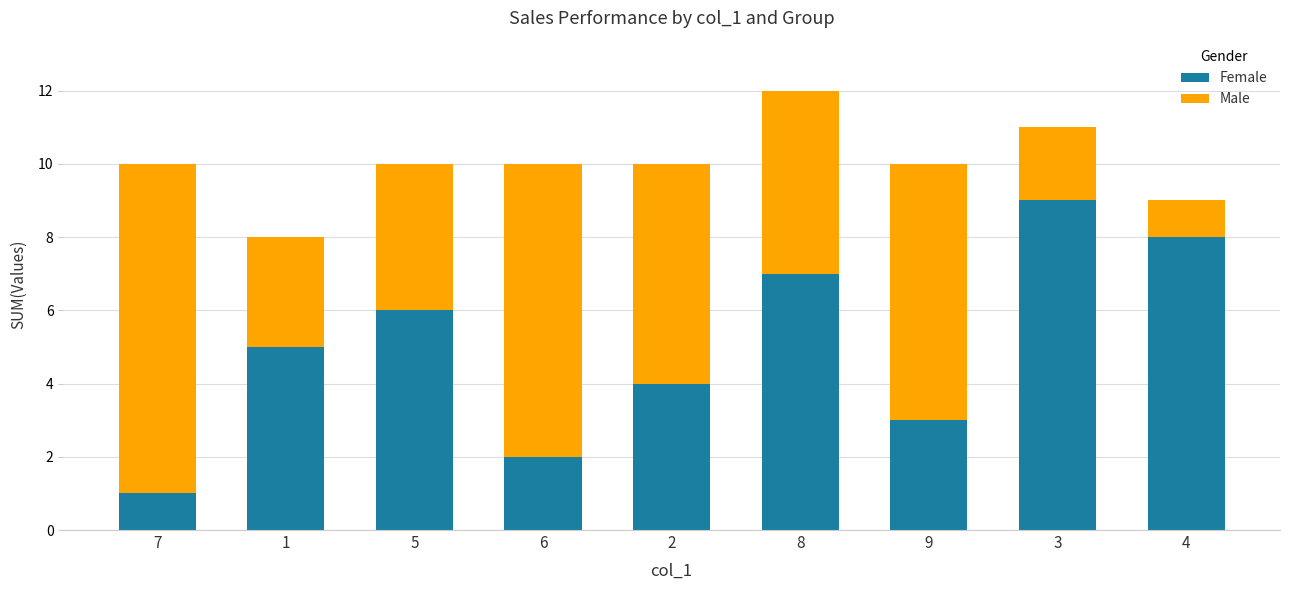

Count the number of categories in the chart.

9